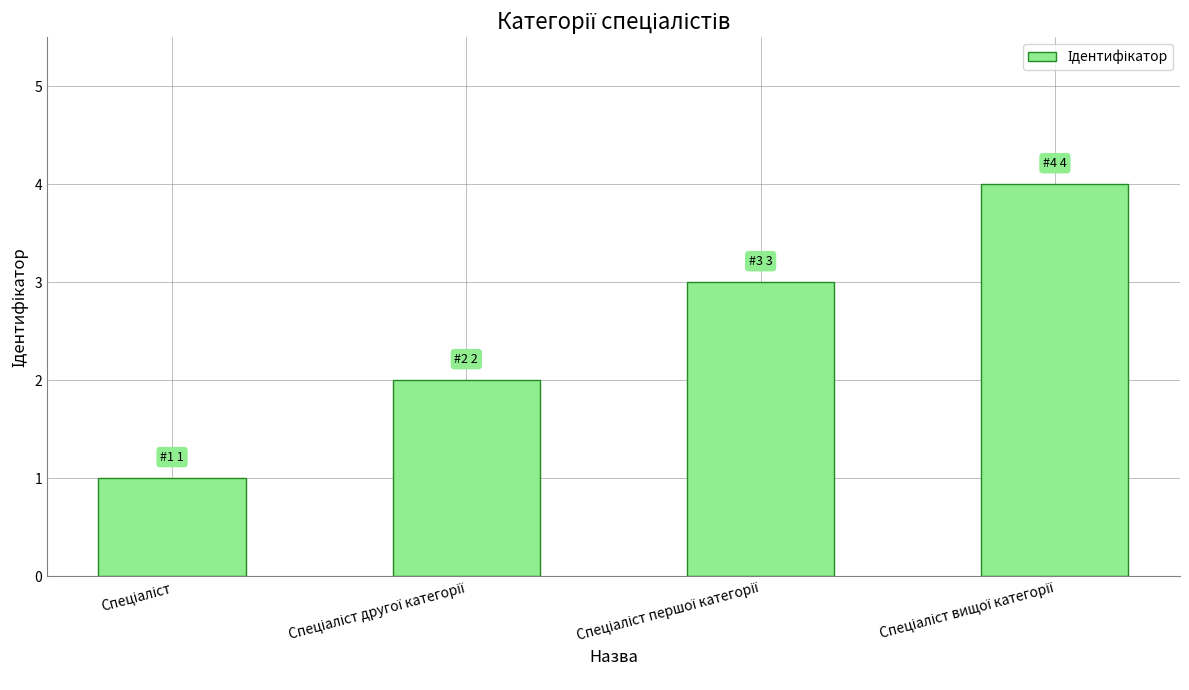

What is the greatest value displayed?

4